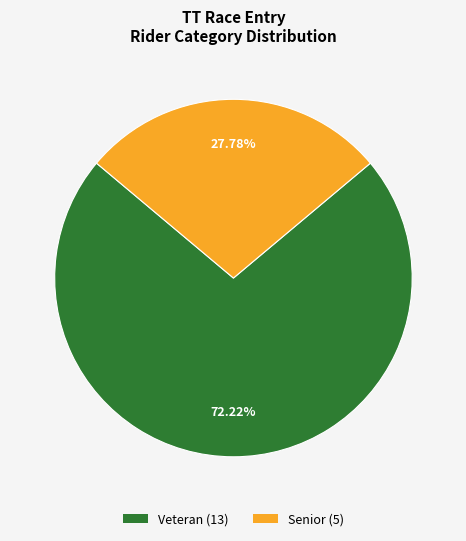

Does Senior account for over 50% of the chart?

No